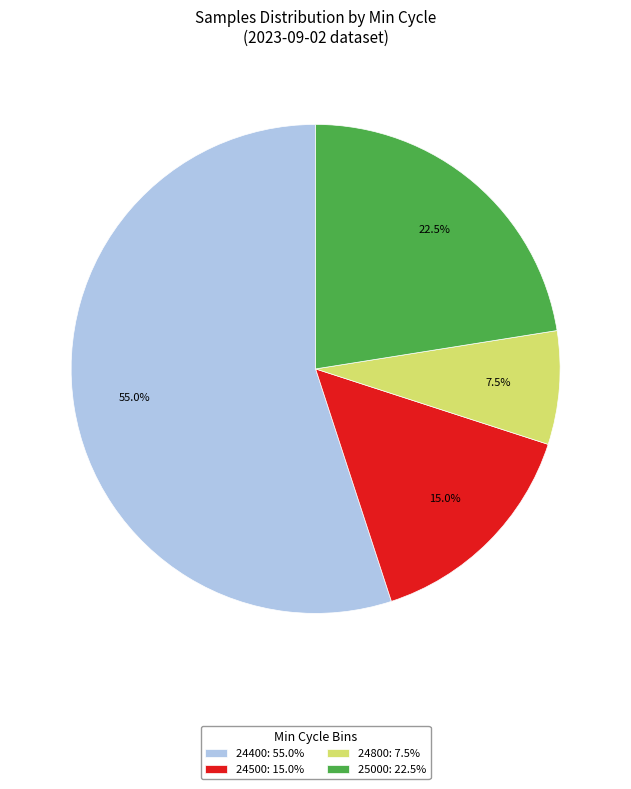

Which has a higher value, 24500: 15.0% or 25000: 22.5%?

25000: 22.5%